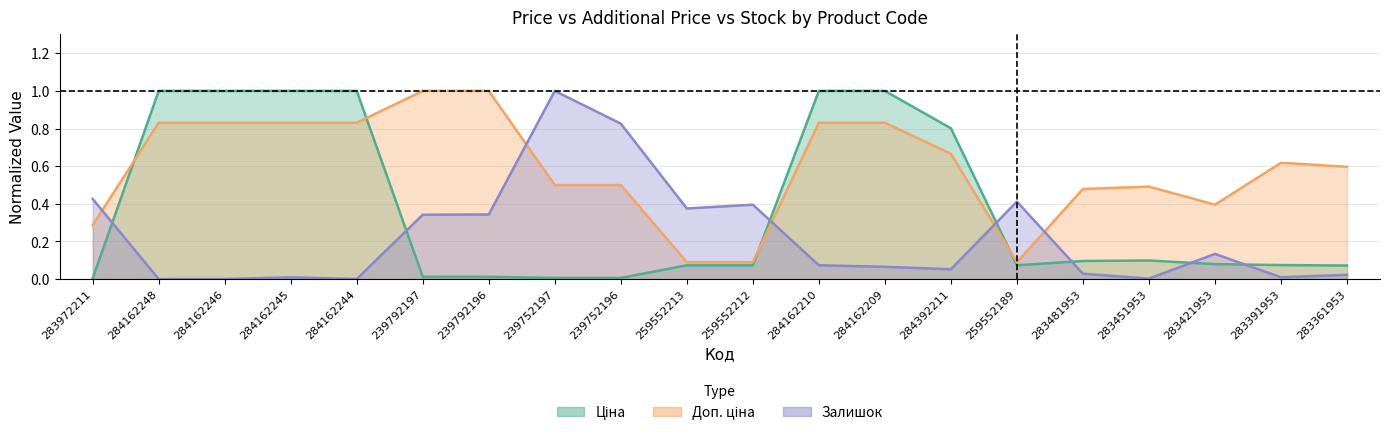

What is the difference between the second highest and second lowest values in the Ціна series?

1.0